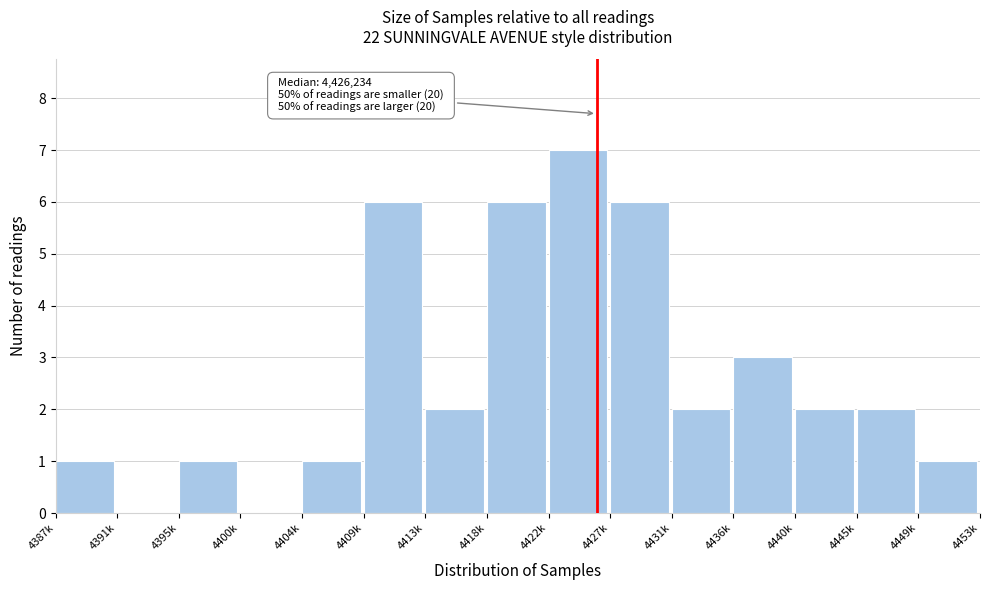

Reading right to left, extract all data points from this chart.

4449k=1	4445k=2	4440k=2	4436k=3	4431k=2	4427k=6	4422k=7	4418k=6	4413k=2	4409k=6	4404k=1	4400k=0	4395k=1	4391k=0	4387k=1